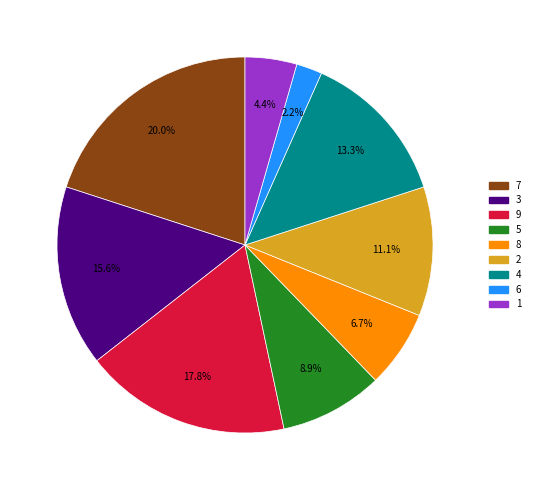

Which category has the smallest portion of the pie?

6